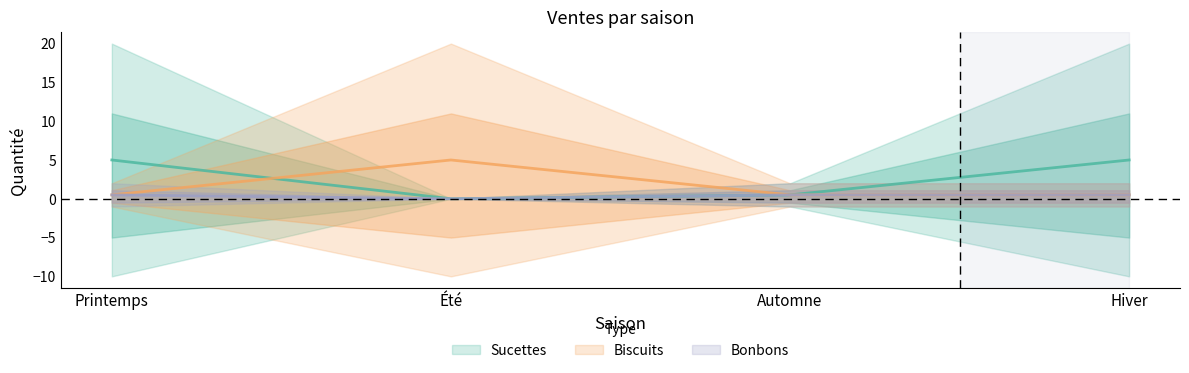

Is it true that Biscuits equals 8.8 at Été?

False